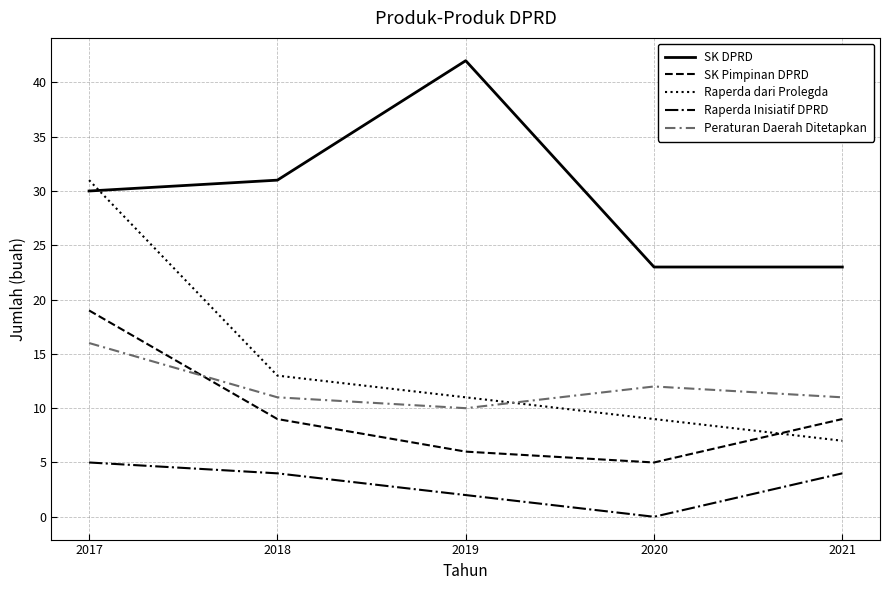

At which category does Peraturan Daerah Ditetapkan reach its first local valley?

2019